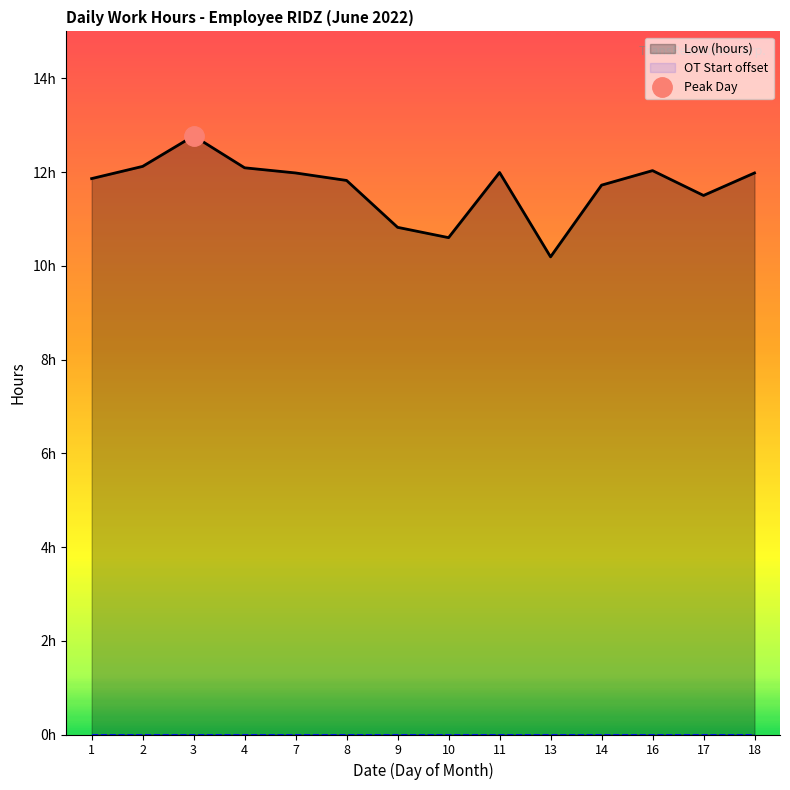

Which series has the widest spread of values?

Low (hours)